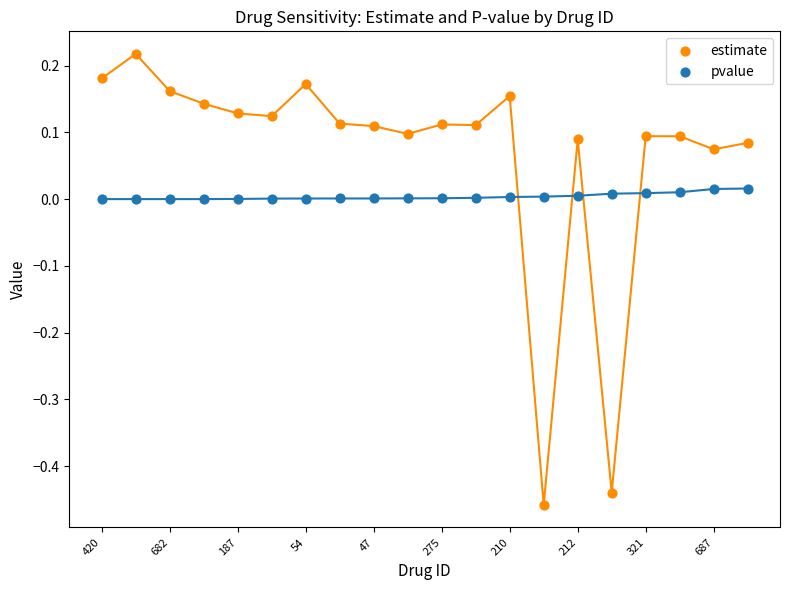

Which series contains the highest Y value?

estimate